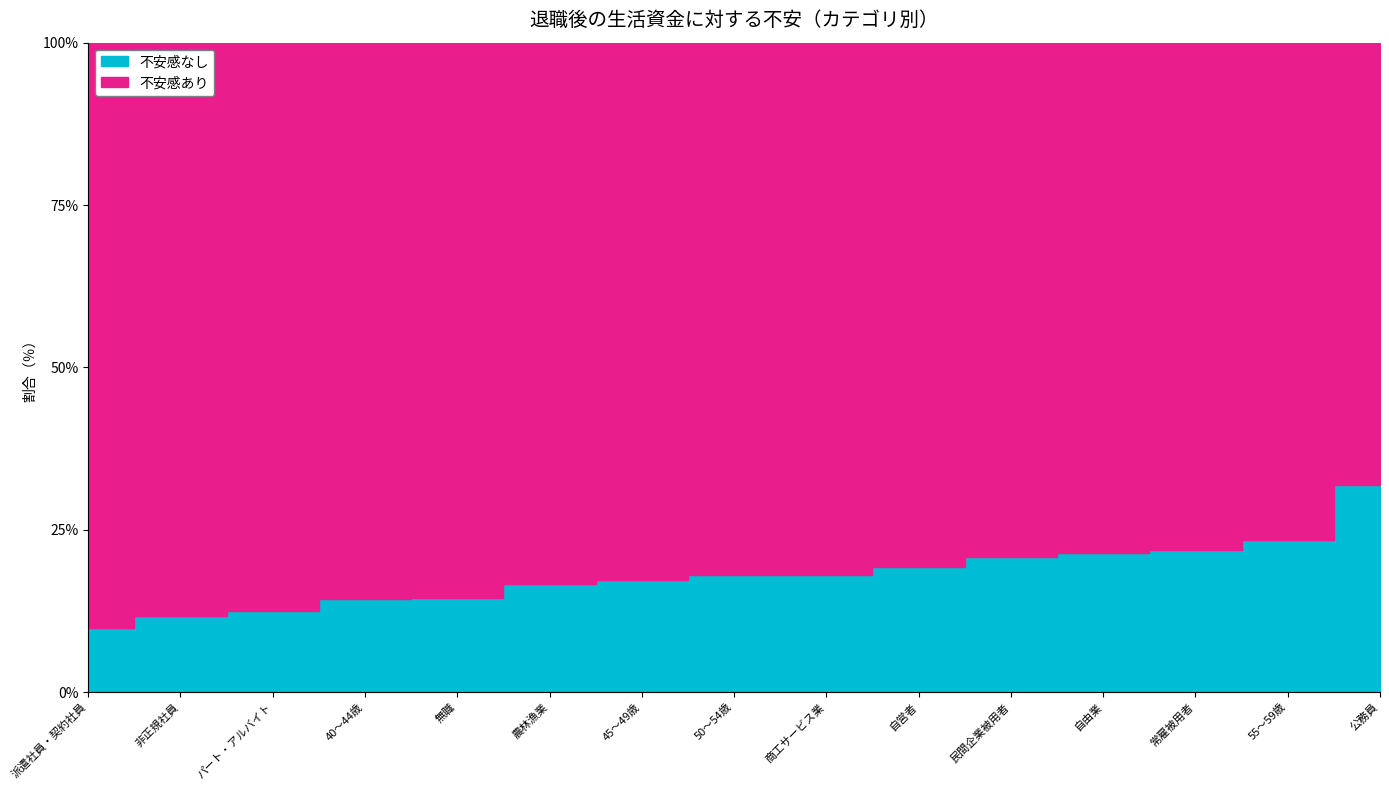

True or false: 不安感なし and 不安感あり cross at least once.

False